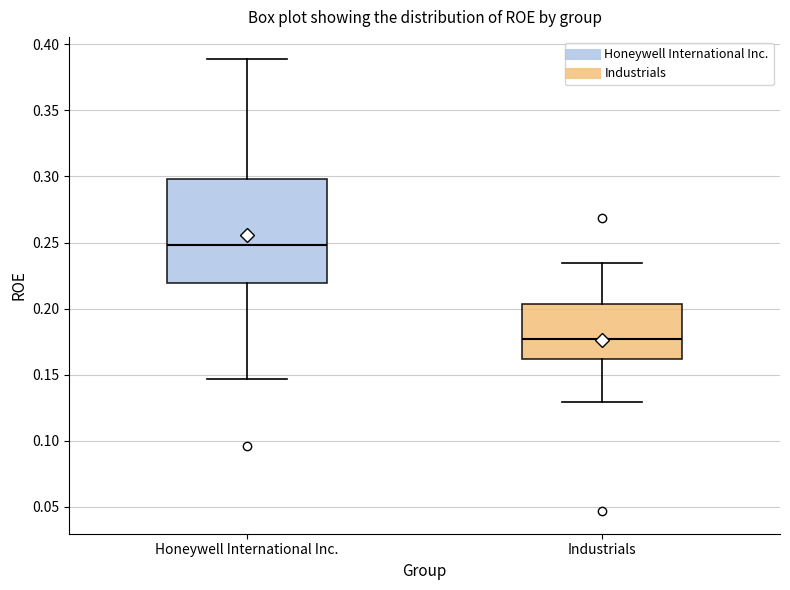

Where does the upper whisker of the box for Honeywell International Inc. end on the y-axis? The values are not printed on the chart, so give them approximately, as read against the axis.

0.390